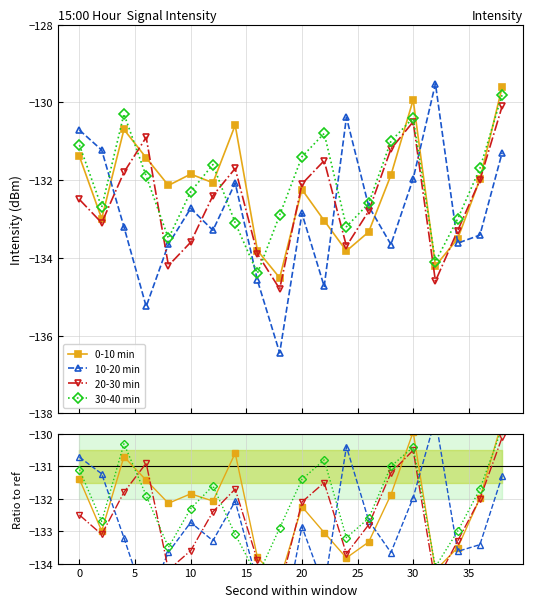

How many times do 20-30 min and 0-10 min cross each other?

6